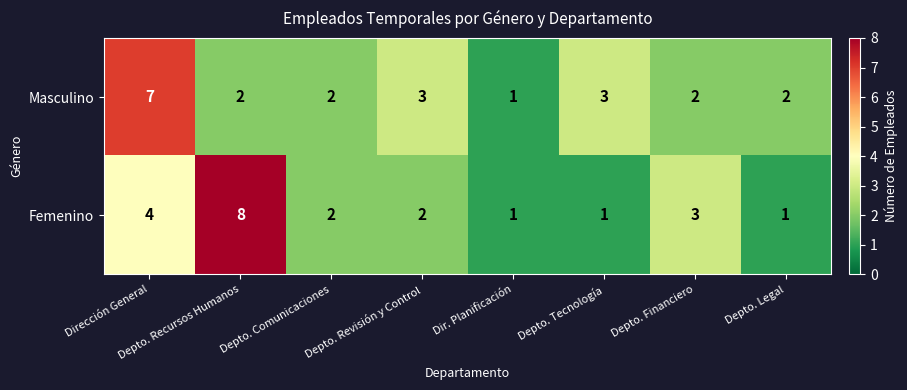

Is it true that Masculino equals 3 at Depto. Financiero?

False